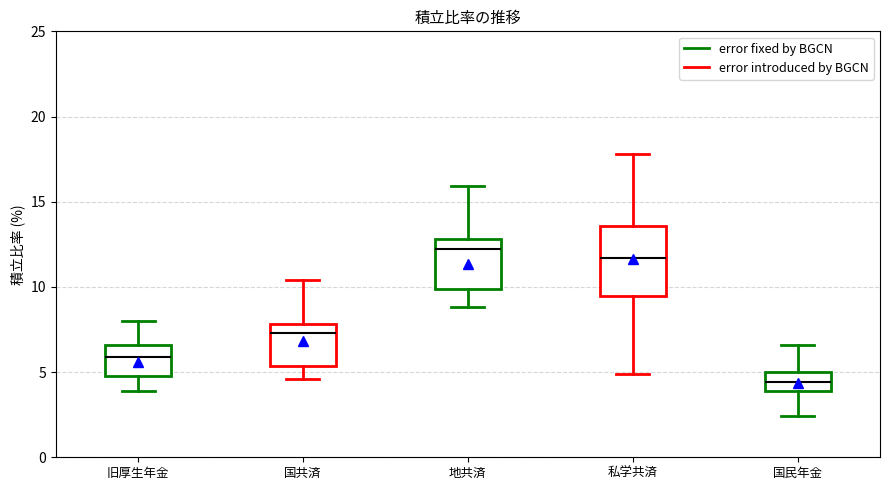

Reading left to right, read every box against the y-axis: the position of its median line, the range the box covers, and the ends of its whiskers. The values are not printed on the chart, so give them approximately, as read against the axis.

旧厚生年金: median 6.0, box 5.0 to 6.5, whiskers 4.0 to 8.0
国共済: median 7.5, box 5.5 to 8.0, whiskers 4.5 to 10.5
地共済: median 12.0, box 10.0 to 13.0, whiskers 9.0 to 16.0
私学共済: median 11.5, box 9.5 to 13.5, whiskers 5.0 to 18.0
国民年金: median 4.5, box 4.0 to 5.0, whiskers 2.5 to 6.5